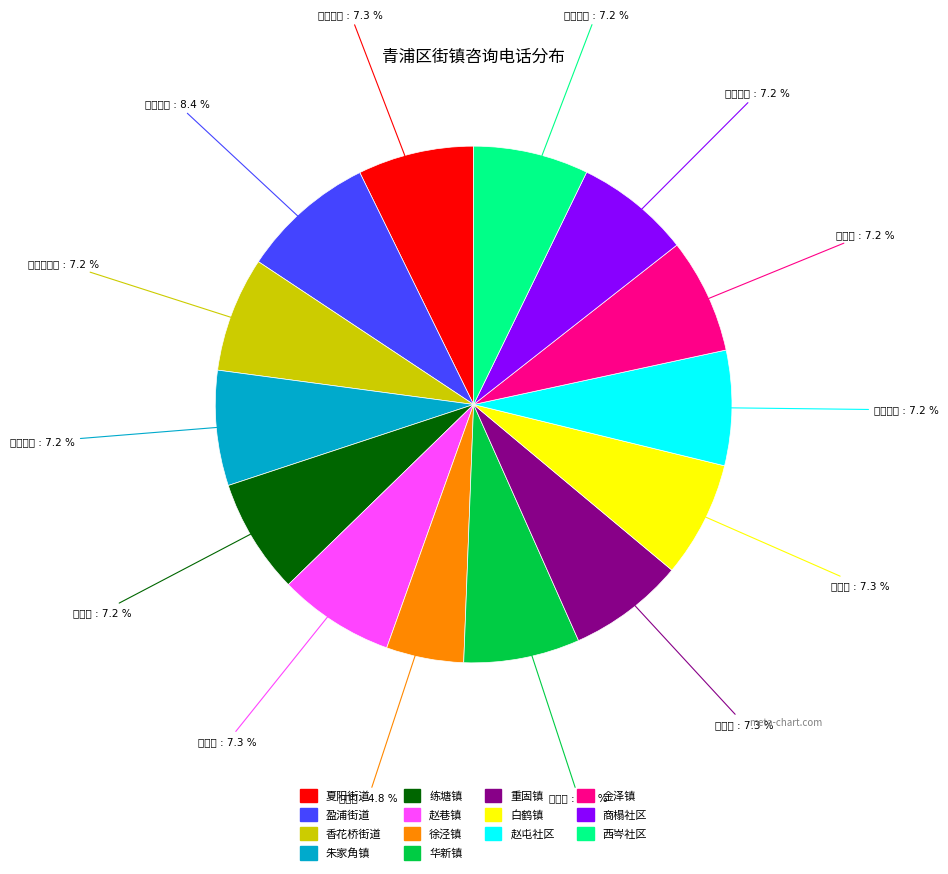

Do 商榻社区 and 重固镇 together represent more than half of the pie?

No